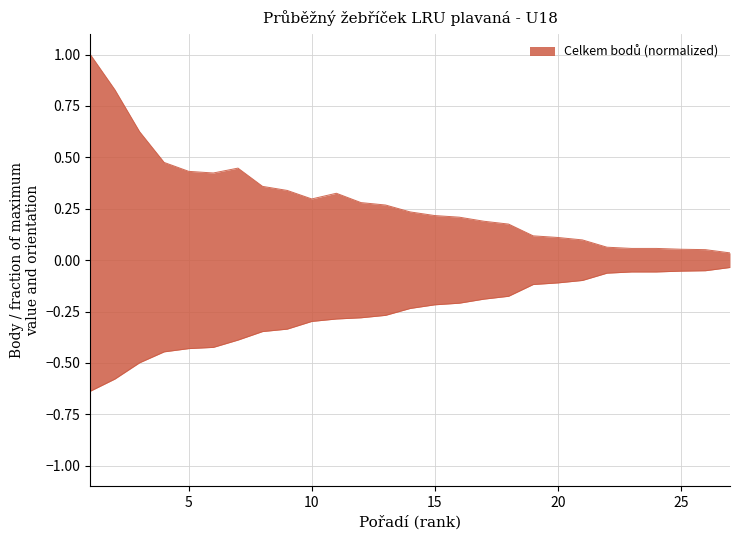

True or false: Celkem bodů and Celkem bodů do žebříčku intersect in this chart.

False